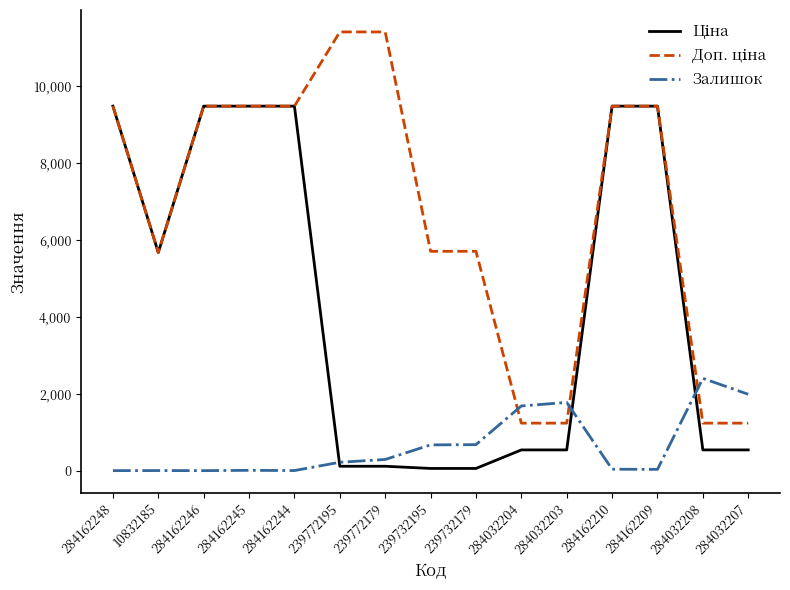

At which label does Залишок reach its peak?

284032208